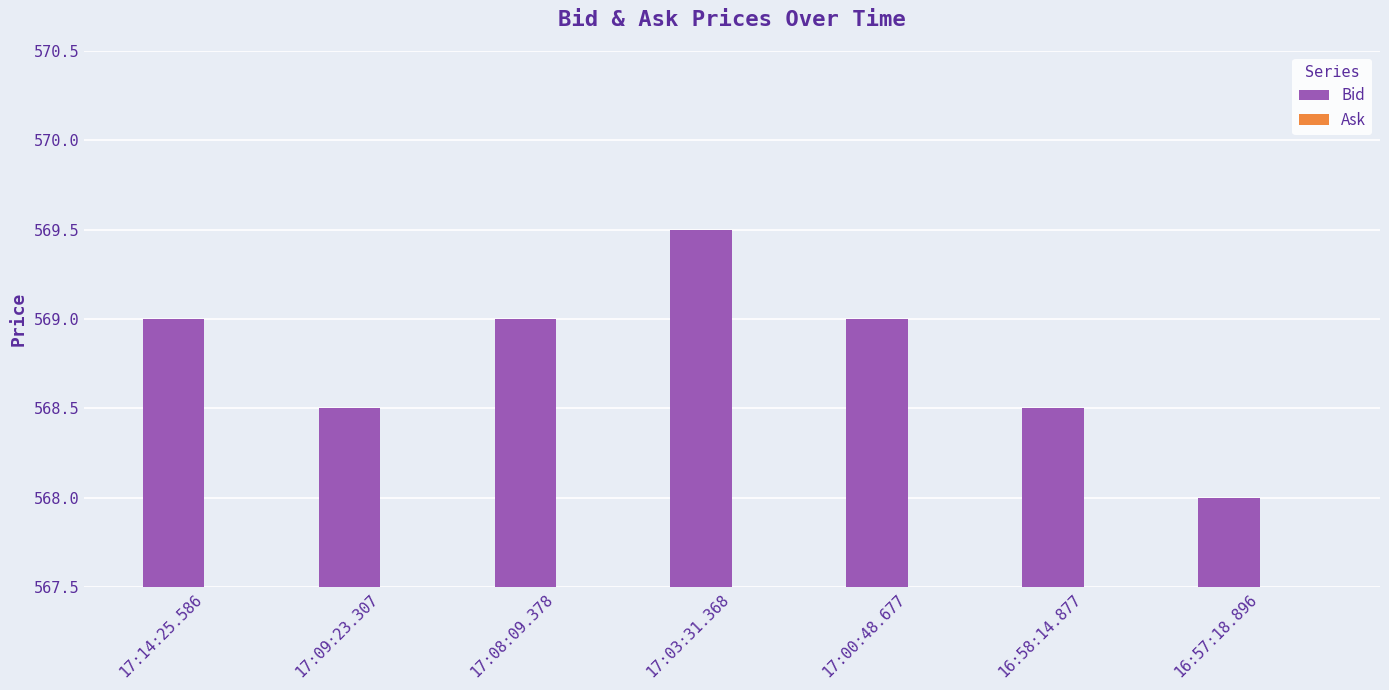

What is the greatest value displayed?

569.5